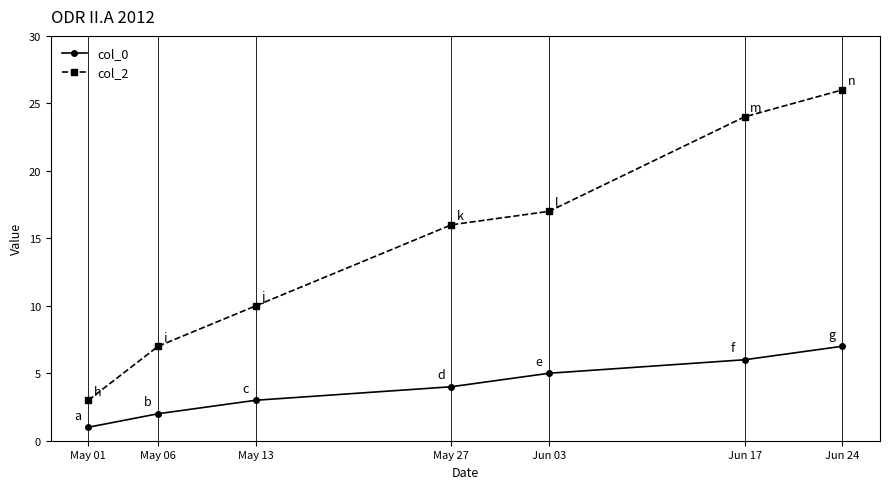

At which label does col_2 reach its peak?

Jun 24